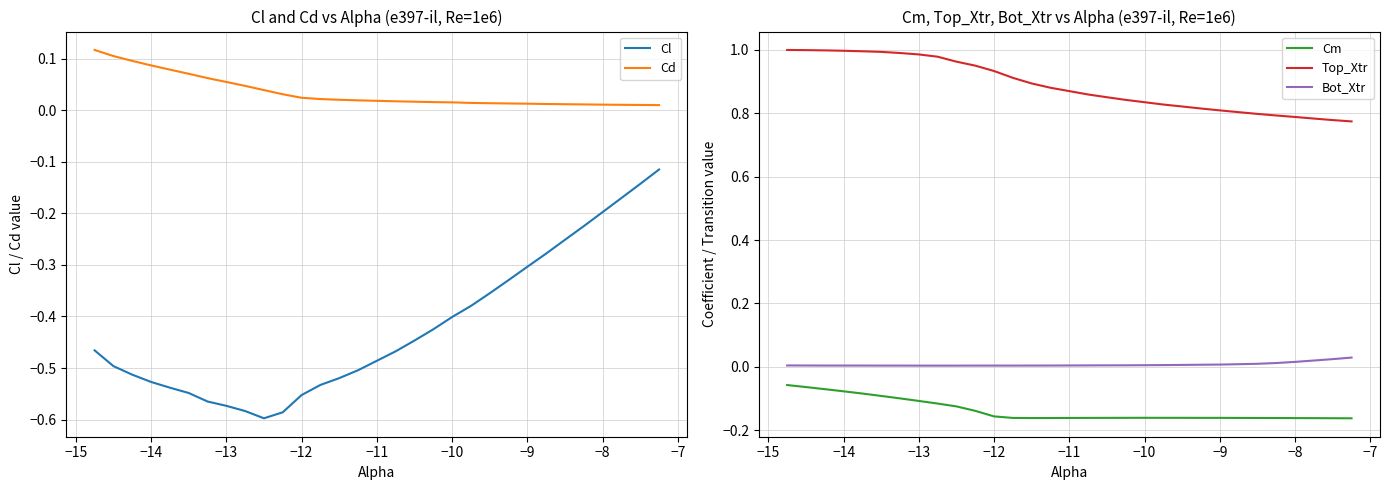

True or false: Cd and Top_Xtr cross at least once.

False